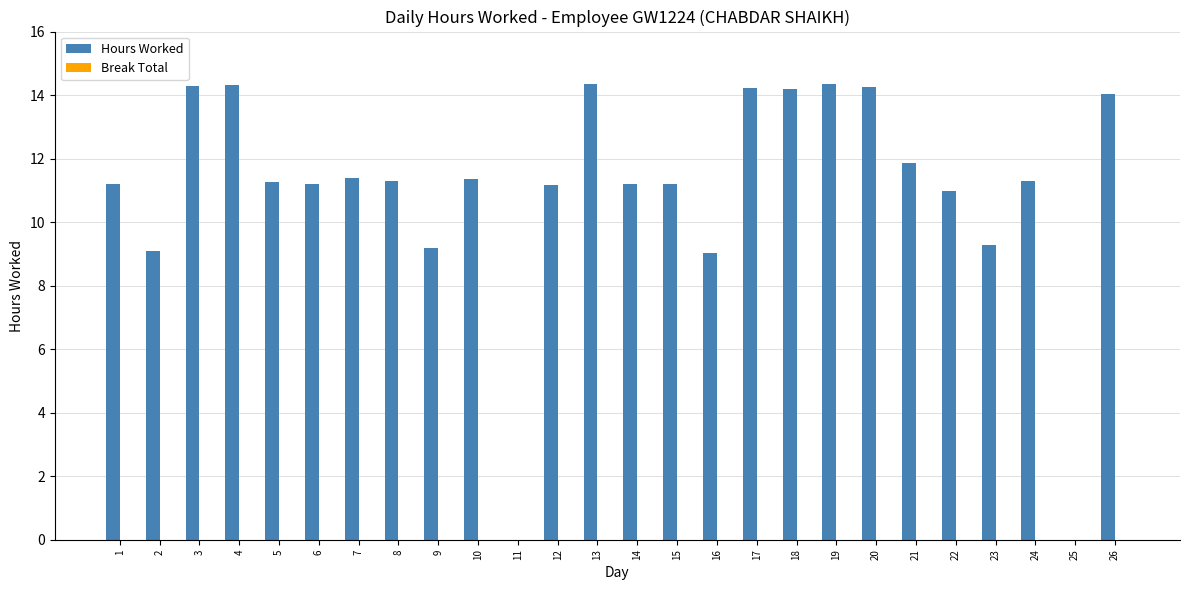

Between 21 and 22, which is larger?

21